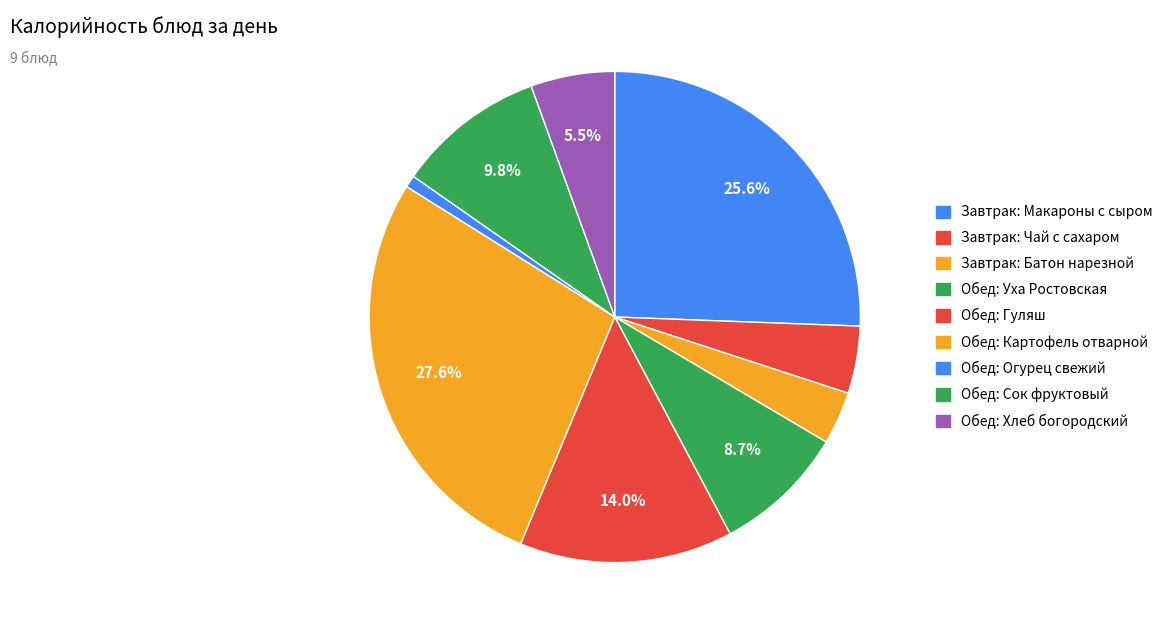

Which category has the smallest portion of the pie?

Огурец свежий